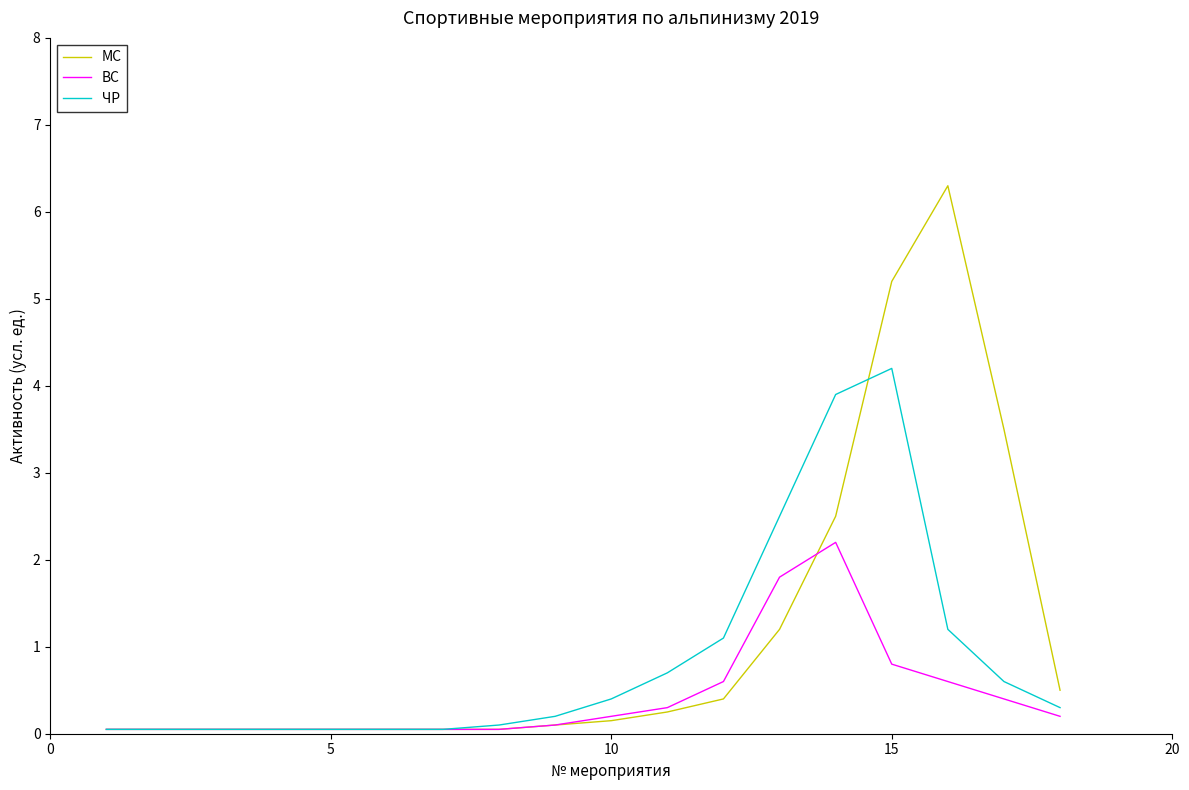

What is the maximum value shown in the chart?

6.3